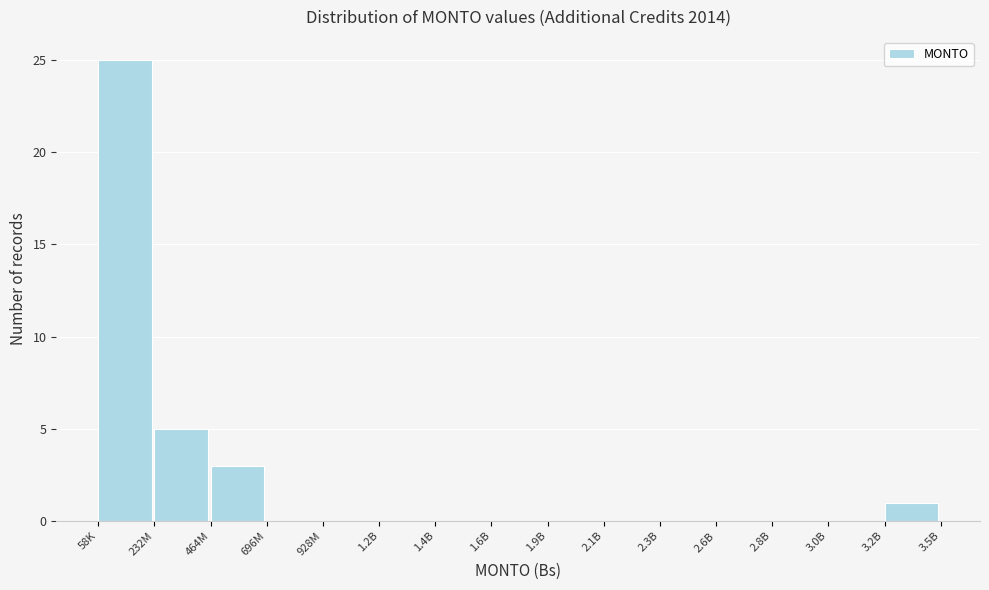

Reading left to right, transcribe all the data shown in this chart.

58K=25	232M=5	464M=3	696M=0	928M=0	1.2B=0	1.4B=0	1.6B=0	1.9B=0	2.1B=0	2.3B=0	2.6B=0	2.8B=0	3.0B=0	3.2B=1